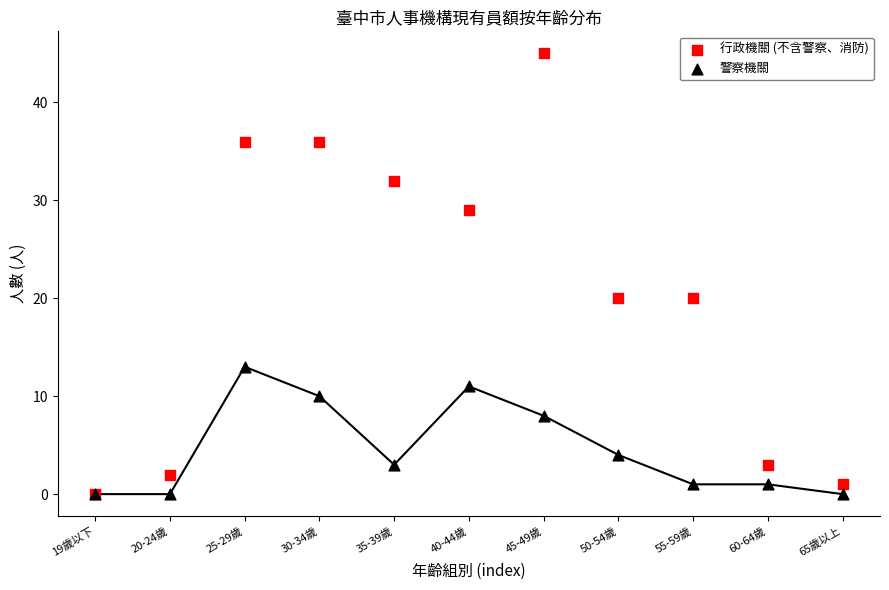

What are all the series names shown in the legend?

行政機關 (不含警察、消防), 警察機關